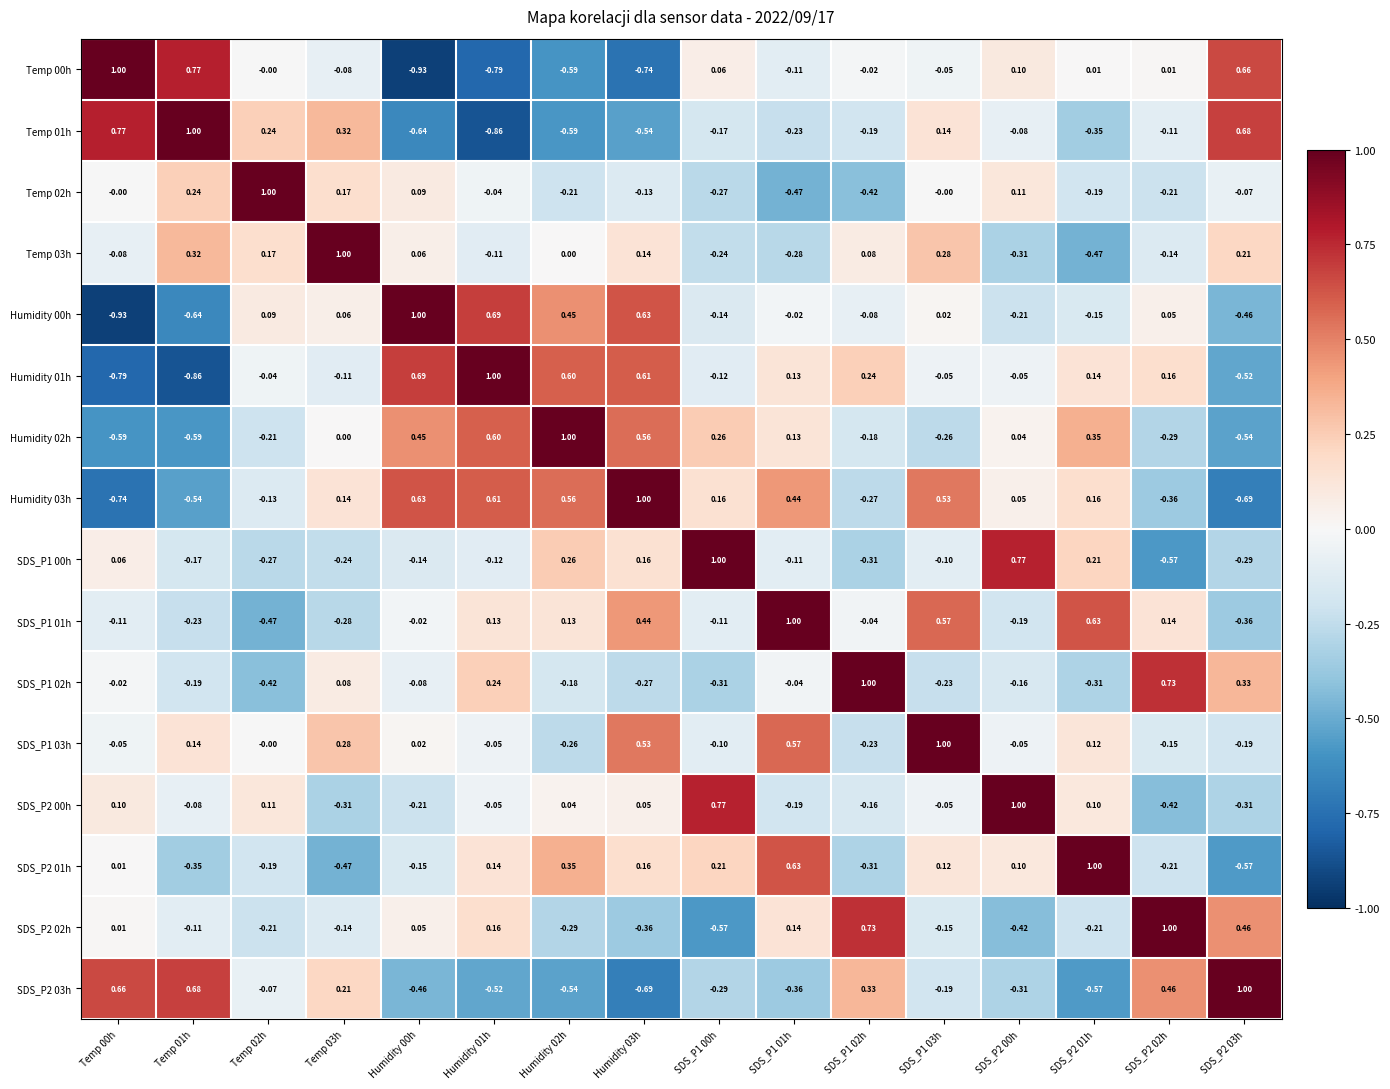

Is the value of Temp 03h at SDS_P1 03h greater than the value of Temp 01h at SDS_P2 03h?

No